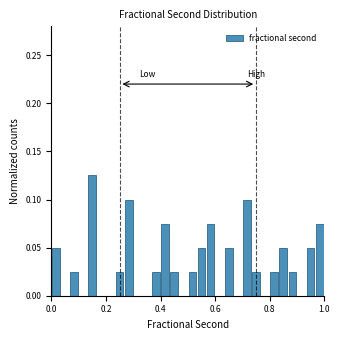

Around what value on the x-axis is the tallest bar? Give the approximate position of its centre, as read against the axis.

0.16